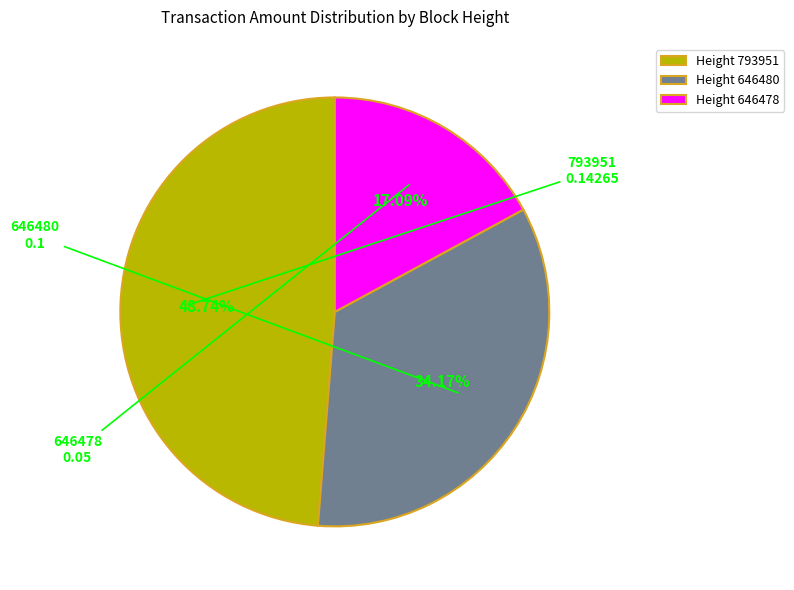

How many slices are in this pie chart?

3